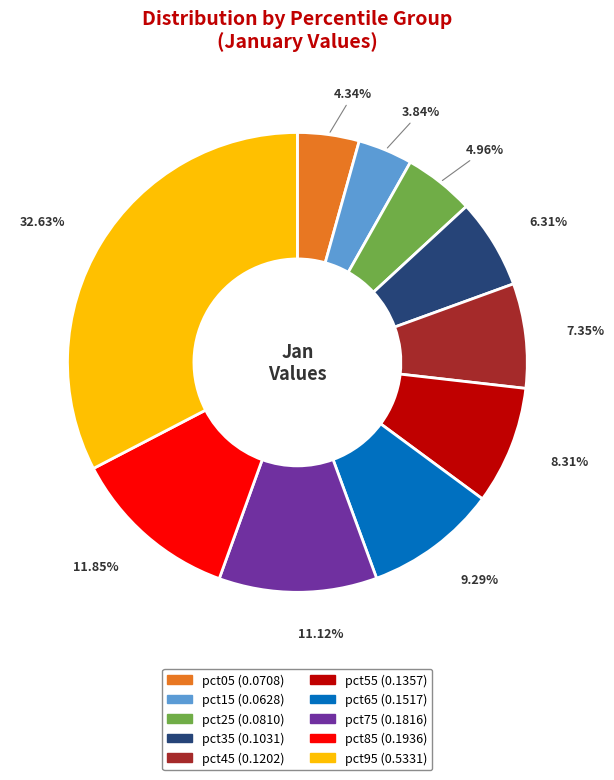

Do pct55 and pct75 together represent more than half of the pie?

No